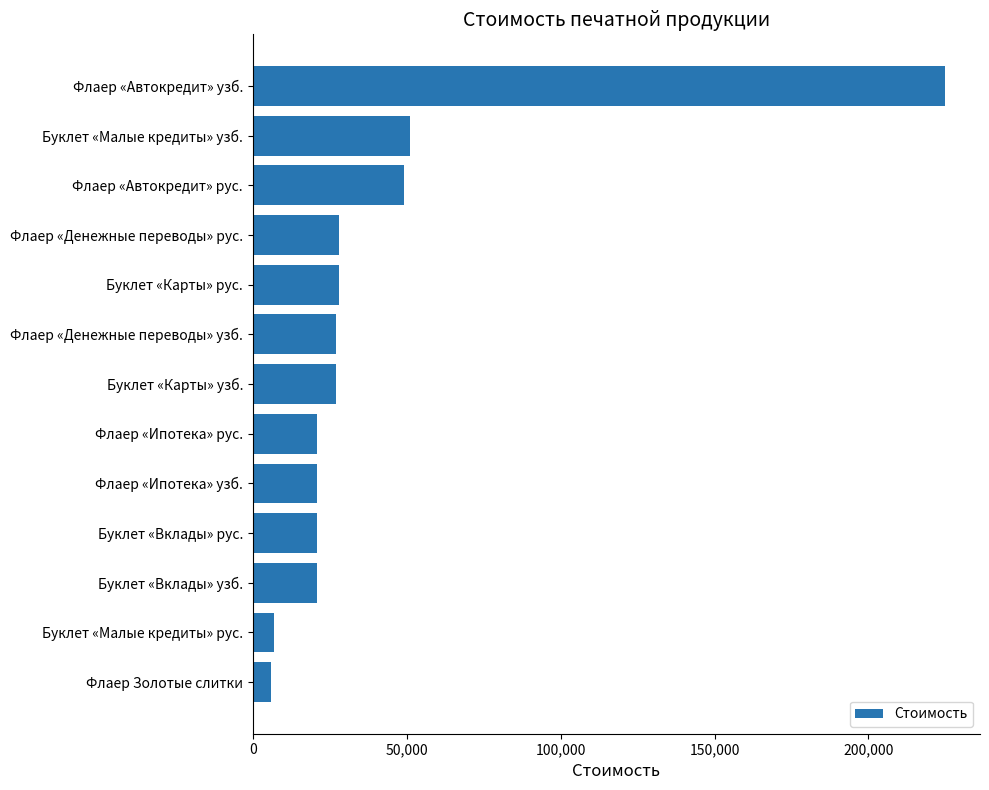

Reading bottom to top, list all the values displayed in this chart.

Флаер Золотые слитки=6000	Буклет «Малые кредиты» рус.=7000	Буклет «Вклады» узб.=21000	Буклет «Вклады» рус.=21000	Флаер «Ипотека» узб.=21000	Флаер «Ипотека» рус.=21000	Буклет «Карты» узб.=27000	Флаер «Денежные переводы» узб.=27000	Буклет «Карты» рус.=28000	Флаер «Денежные переводы» рус.=28000	Флаер «Автокредит» рус.=49000	Буклет «Малые кредиты» узб.=51000	Флаер «Автокредит» узб.=225000